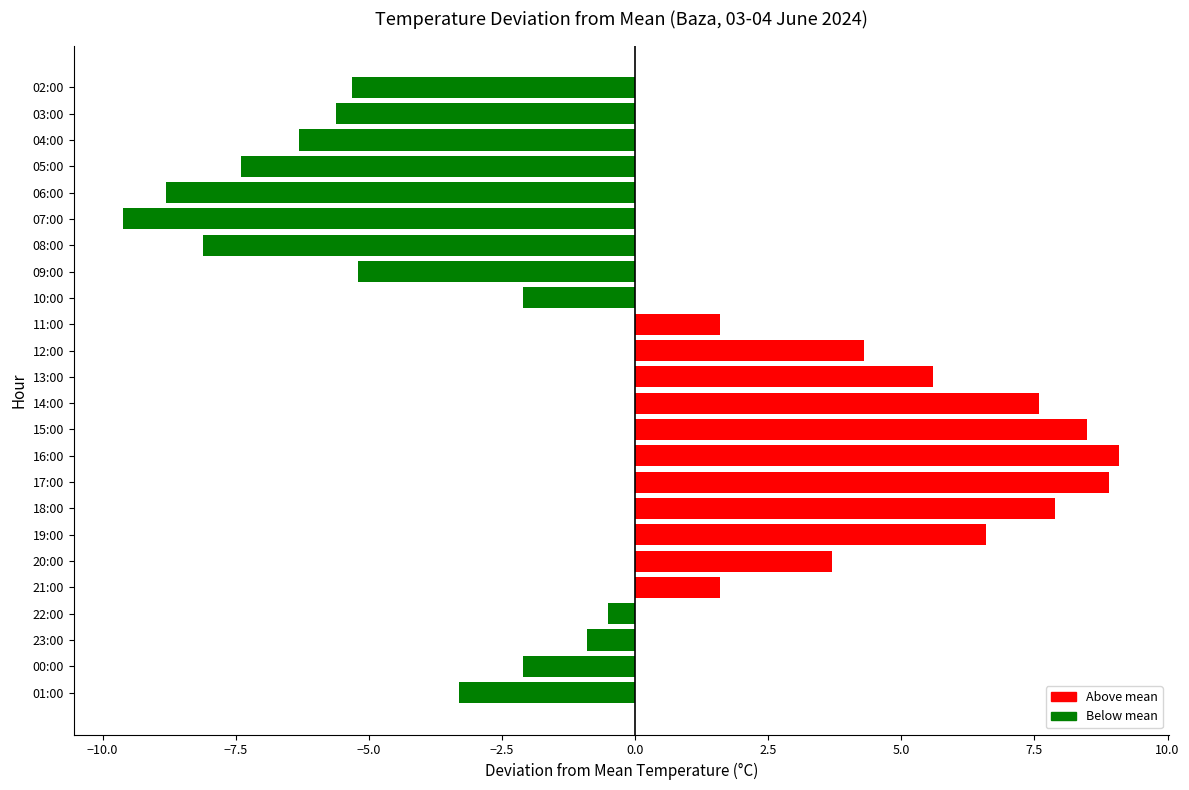

What is the difference between the maximum and minimum values?

18.7